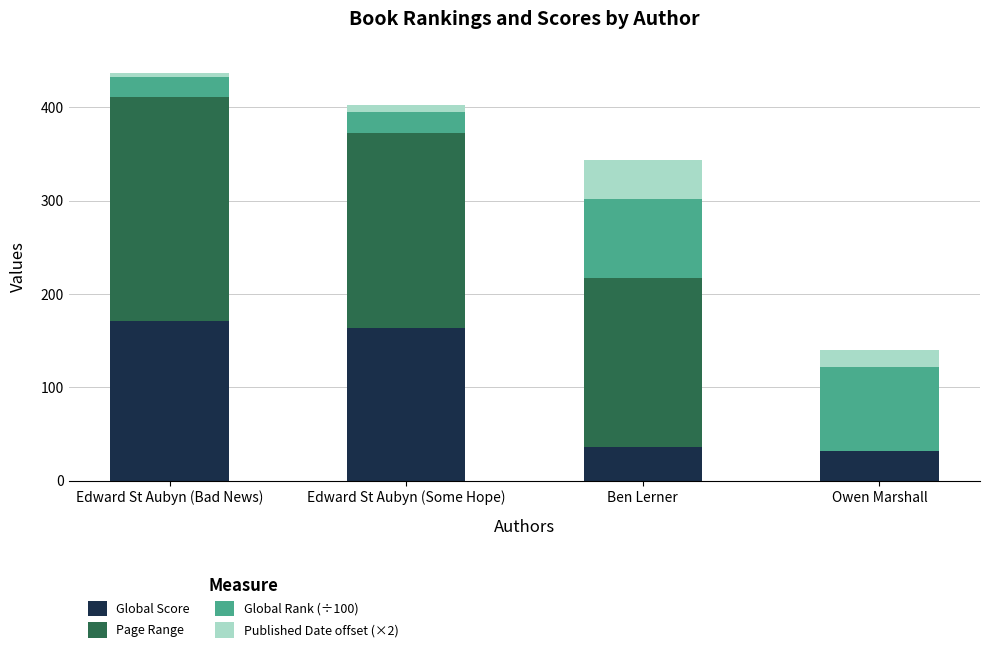

Is it true that Global Score equals 57.3 at Ben Lerner?

False